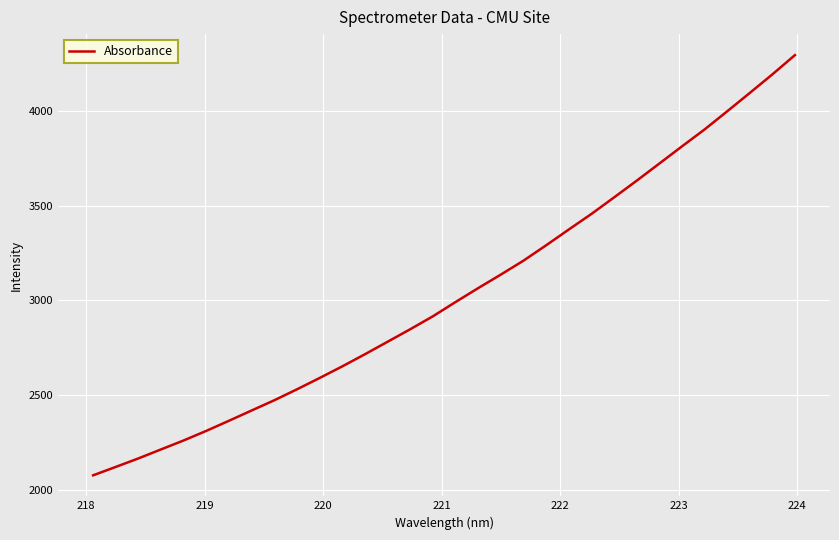

What is the difference between the maximum and minimum values?

2218.4